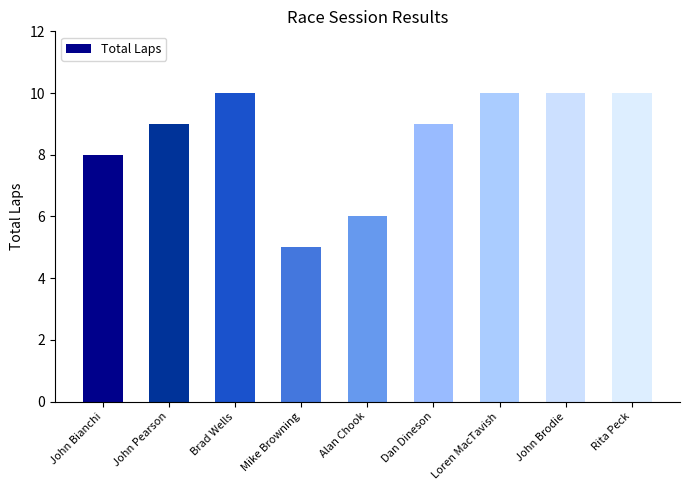

Read the value at Brad Wells.

10